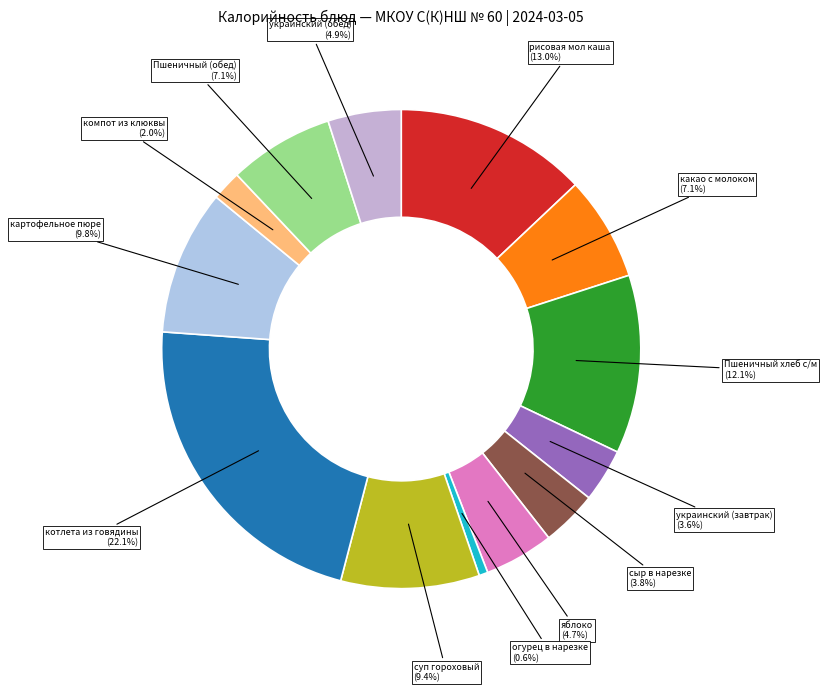

What is the ratio of the value at сыр в нарезке to the value at украинский (обед)?

0.8